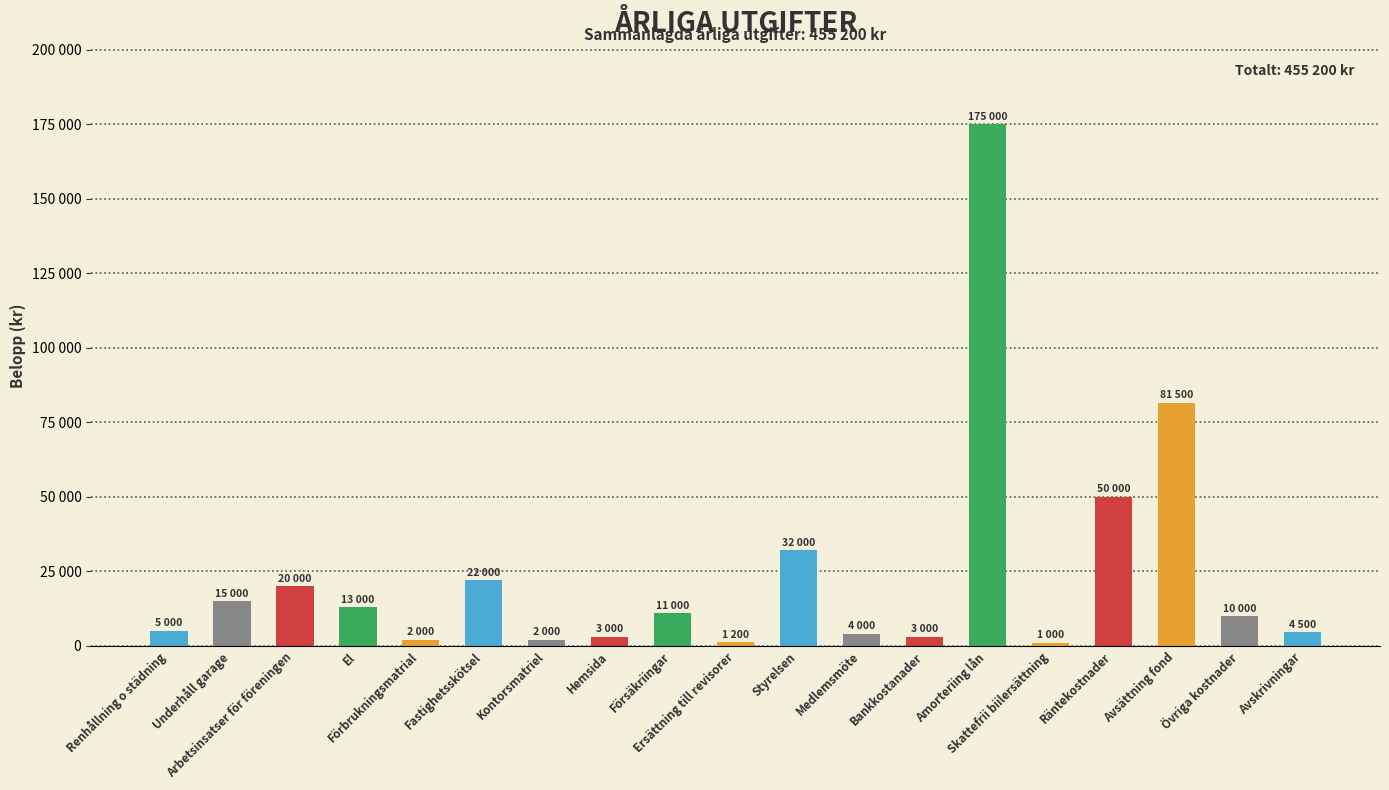

What is the average value?

23958